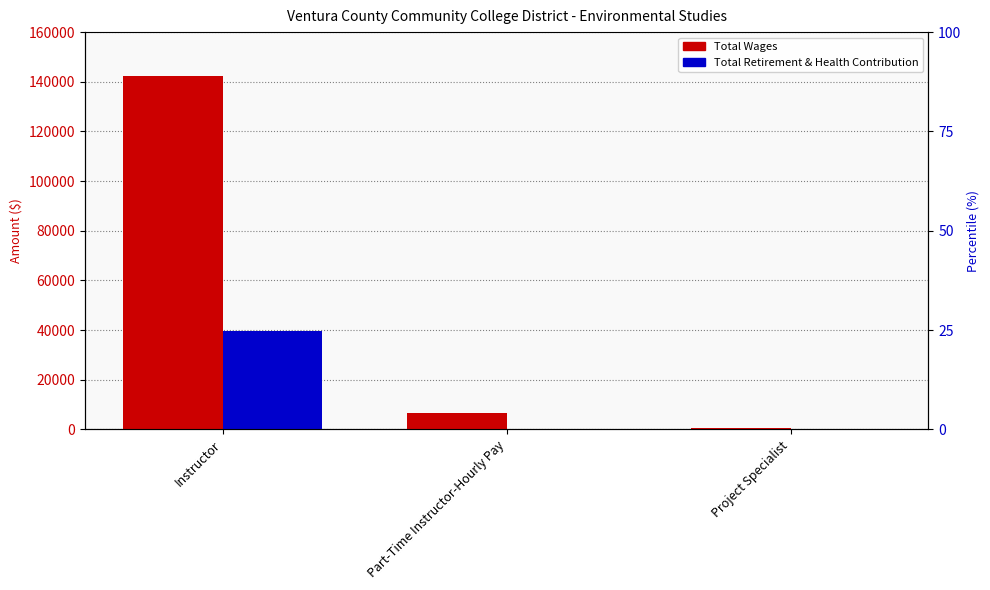

The Total Retirement & Health Contribution series shows 56487 at Instructor. True or false?

False